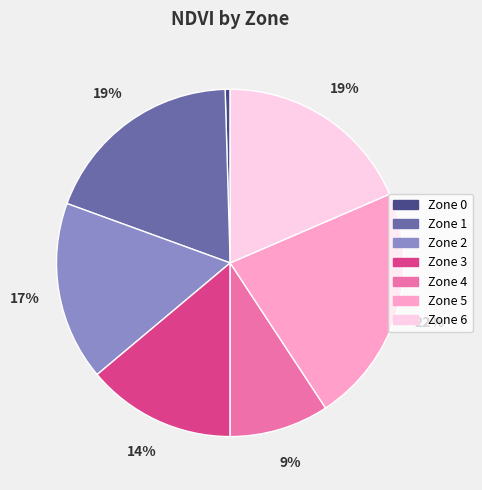

True or false: Zone 3 accounts for 14% of the total.

True